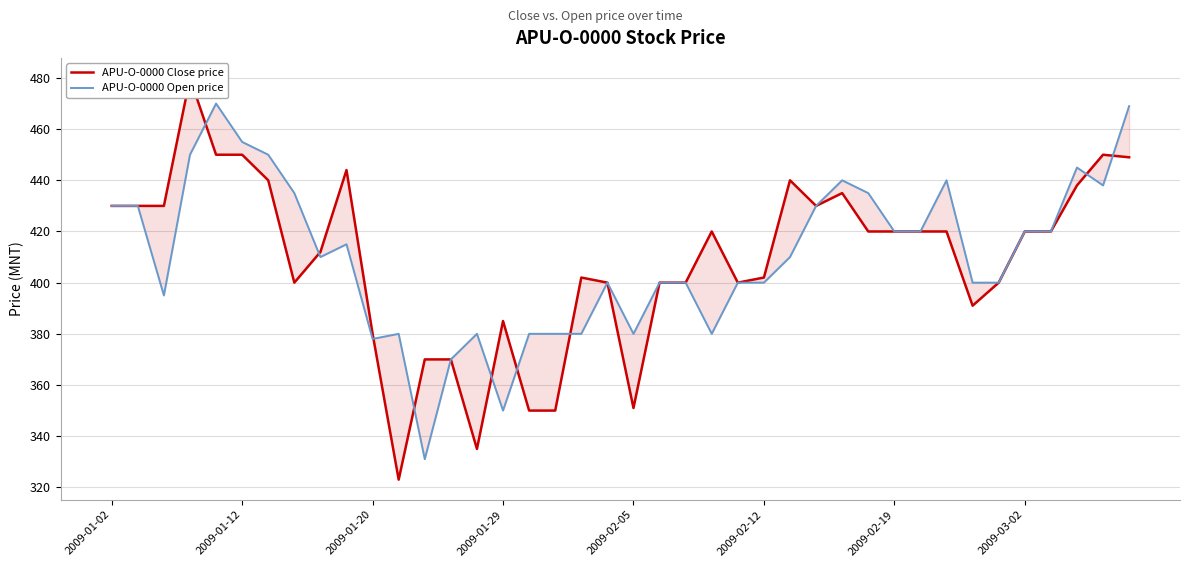

What is the sum of the APU-O-0000 Open price values at 38 and 15?

788